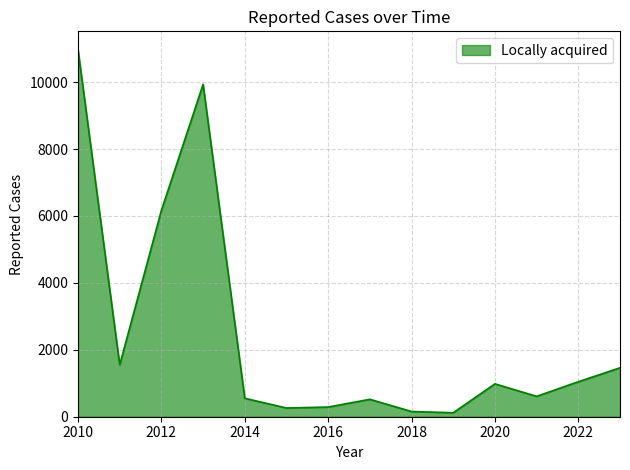

Does the chart have visible grid lines?

Yes